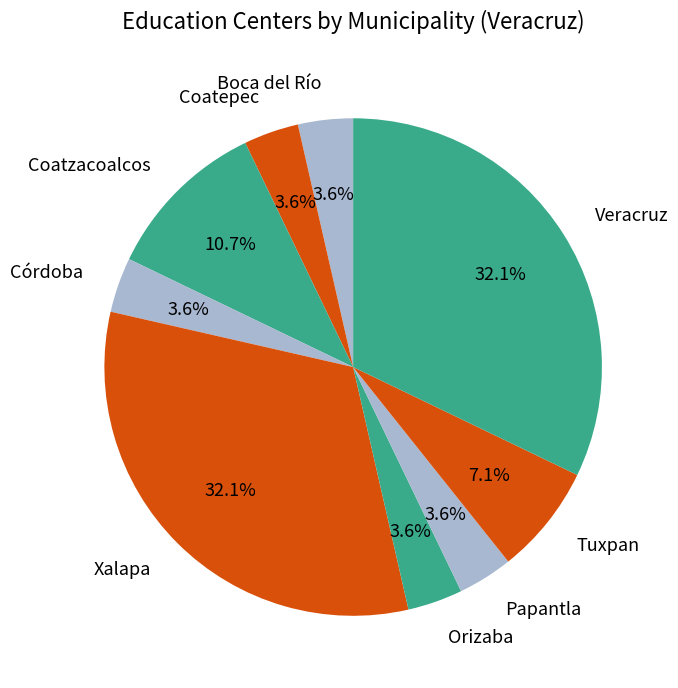

What portion of the pie excludes Coatepec?

96.4%